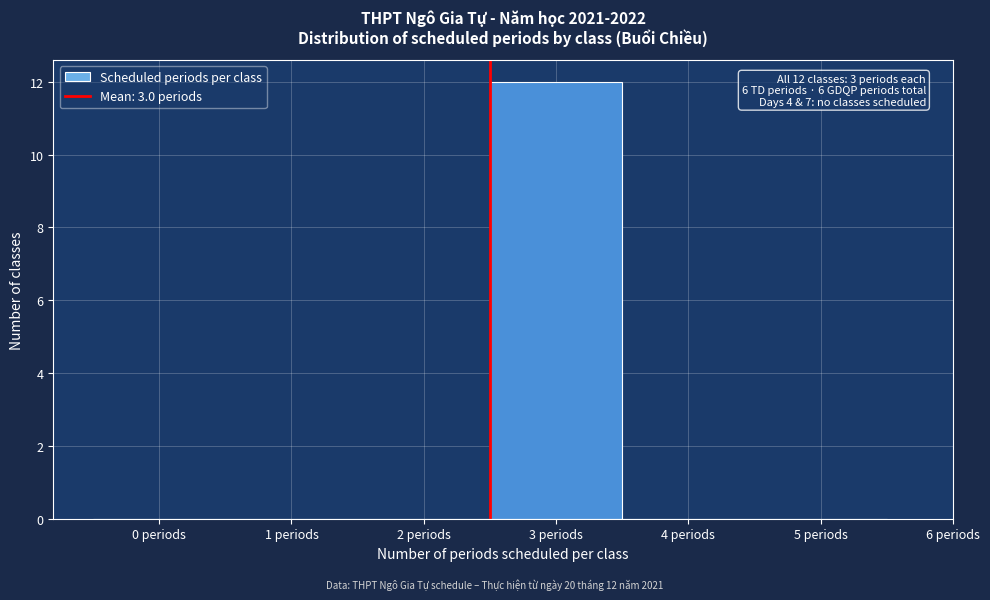

Reading left to right, list all the values displayed in this chart.

0 periods=0	1 periods=0	2 periods=0	3 periods=12	4 periods=0	5 periods=0